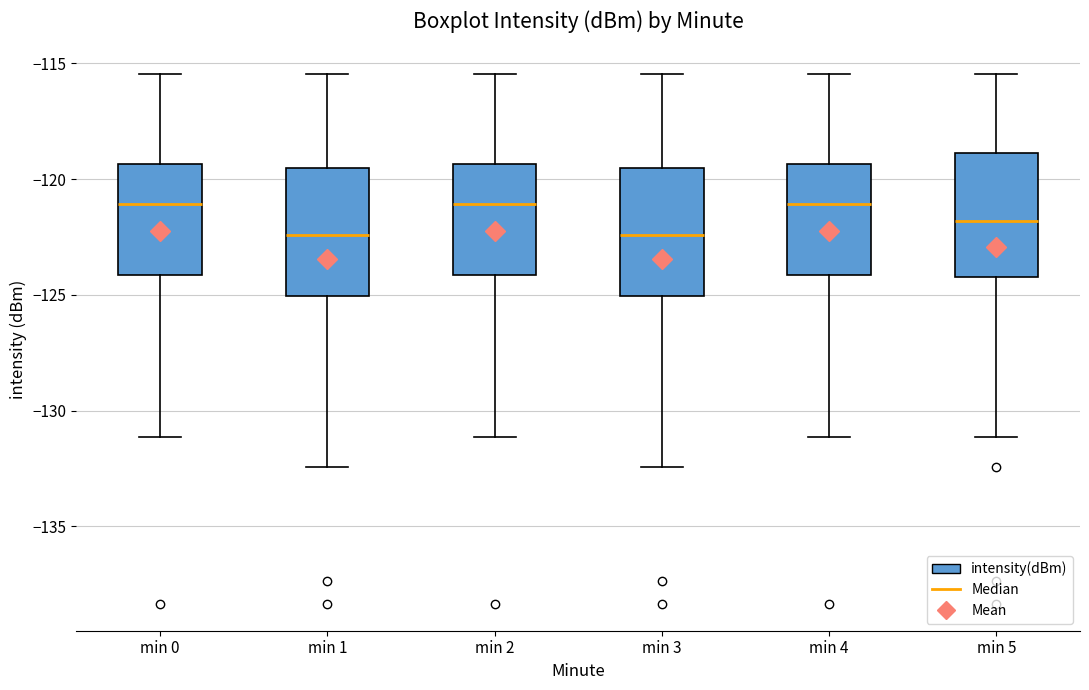

Reading left to right, transcribe this box plot: for each box, give where its median line is, the range the box spans, and where its two whiskers end, as read against the y-axis. The values are not printed on the chart, so give them approximately, as read against the axis.

min 0: median -121.0, box -124.0 to -119.5, whiskers -131.0 to -115.5
min 1: median -122.5, box -125.0 to -119.5, whiskers -132.5 to -115.5
min 2: median -121.0, box -124.0 to -119.5, whiskers -131.0 to -115.5
min 3: median -122.5, box -125.0 to -119.5, whiskers -132.5 to -115.5
min 4: median -121.0, box -124.0 to -119.5, whiskers -131.0 to -115.5
min 5: median -122.0, box -124.0 to -119.0, whiskers -131.0 to -115.5